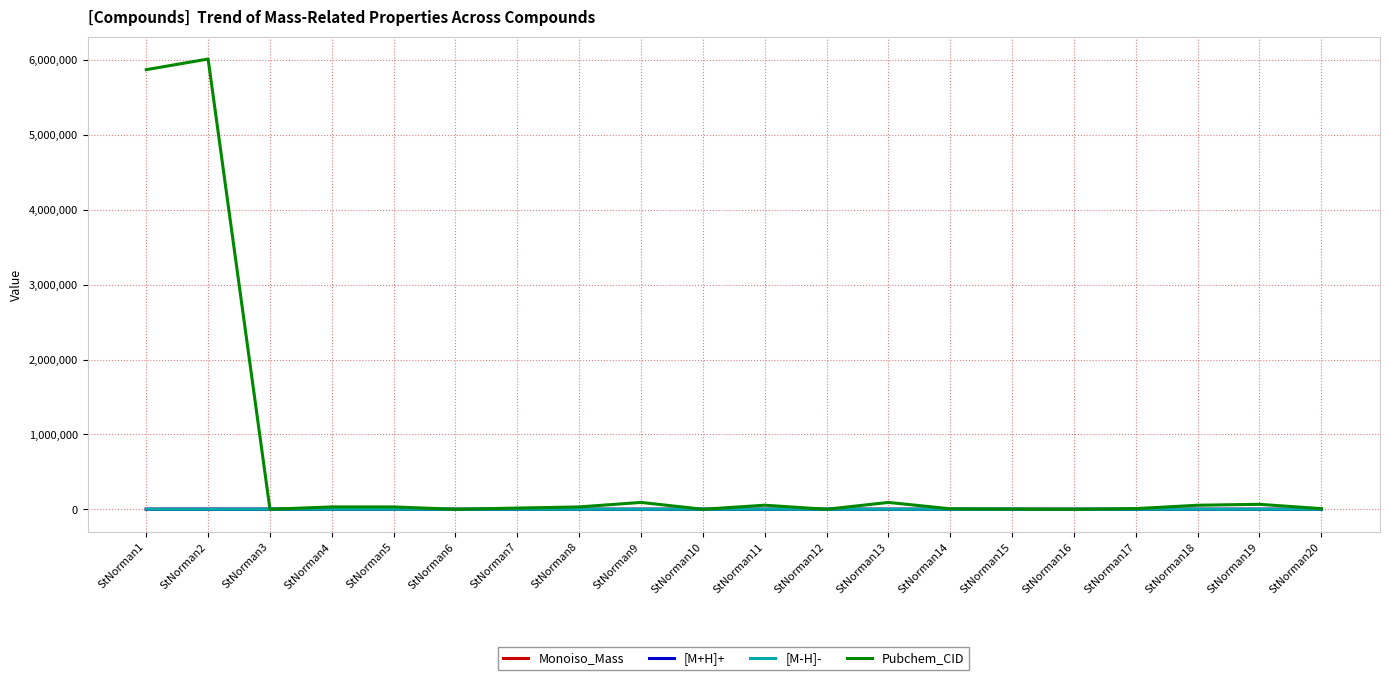

Between StNorman1 and StNorman17, which series saw the biggest shift?

Pubchem_CID